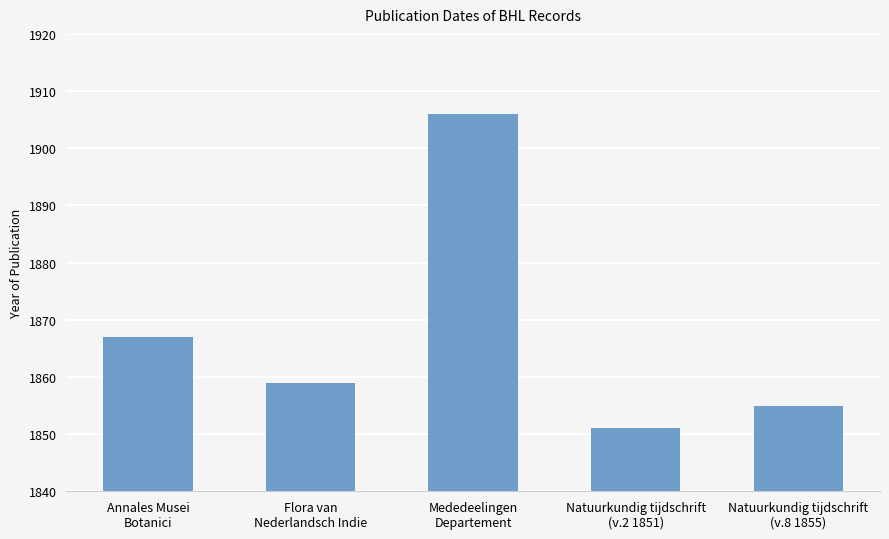

What is the smallest value displayed?

1851